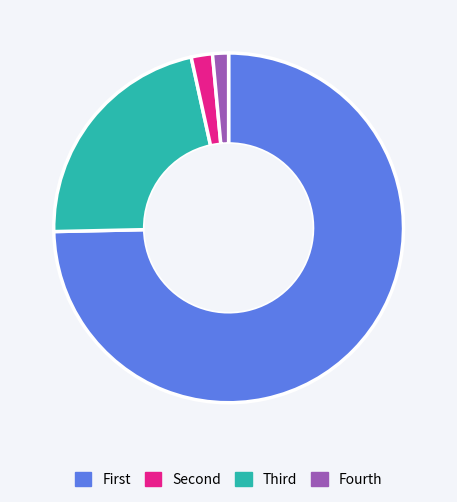

To the nearest percent, what is the difference between the largest and smallest slice percentages?

73%